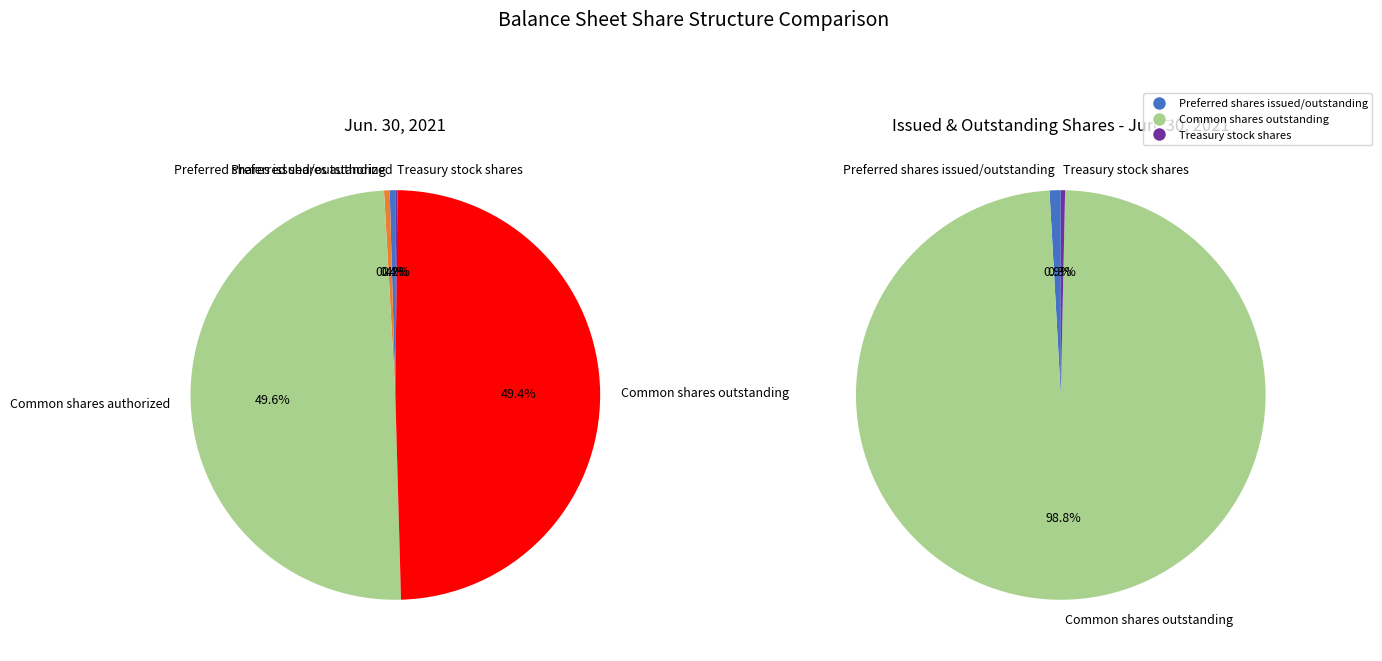

To the nearest percent, what is the difference between the Common shares authorized and Preferred shares issued/outstanding slice percentages?

49%